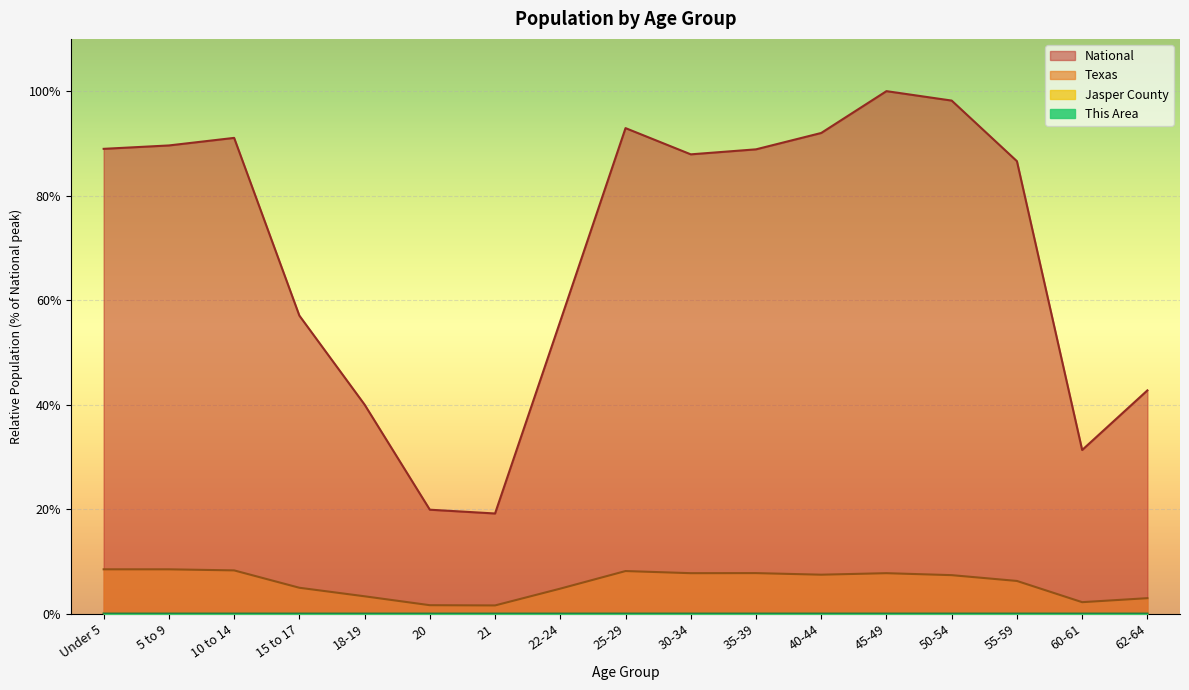

True or false: National and Texas intersect in this chart.

False